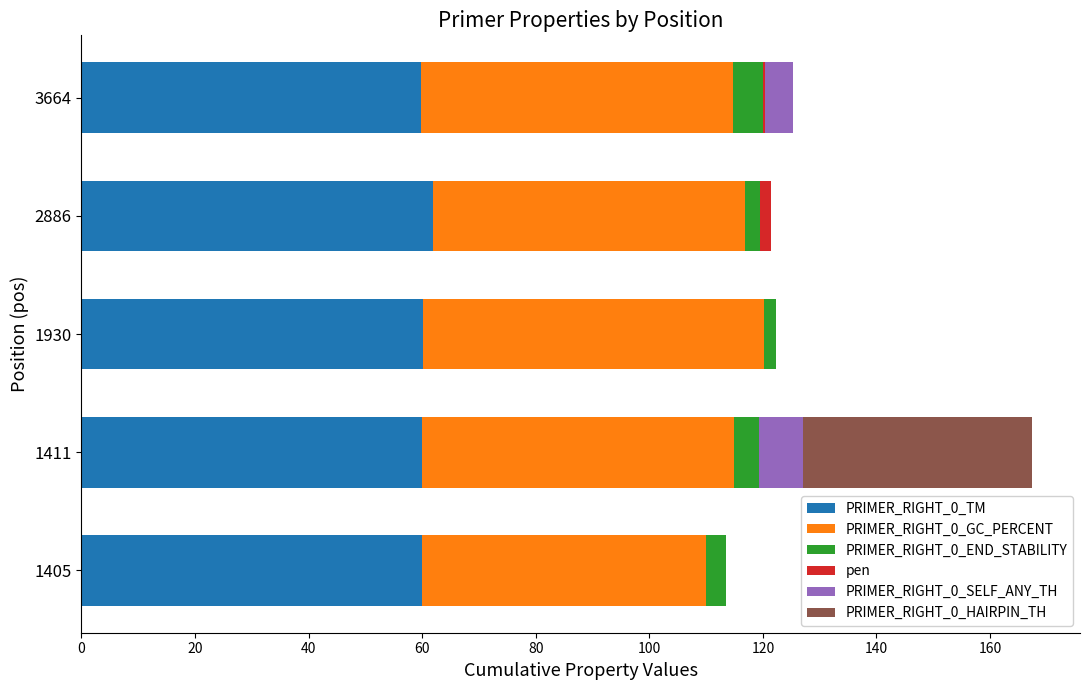

How many series are shown in this chart?

6